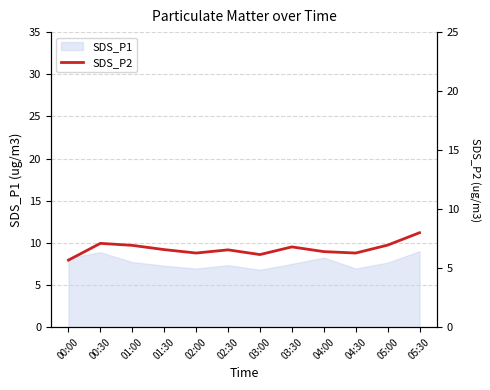

List the labels in order of value, largest first.

05:30, 00:30, 05:00, 01:00, 03:30, 01:30, 02:30, 04:00, 02:00, 04:30, 03:00, 00:00